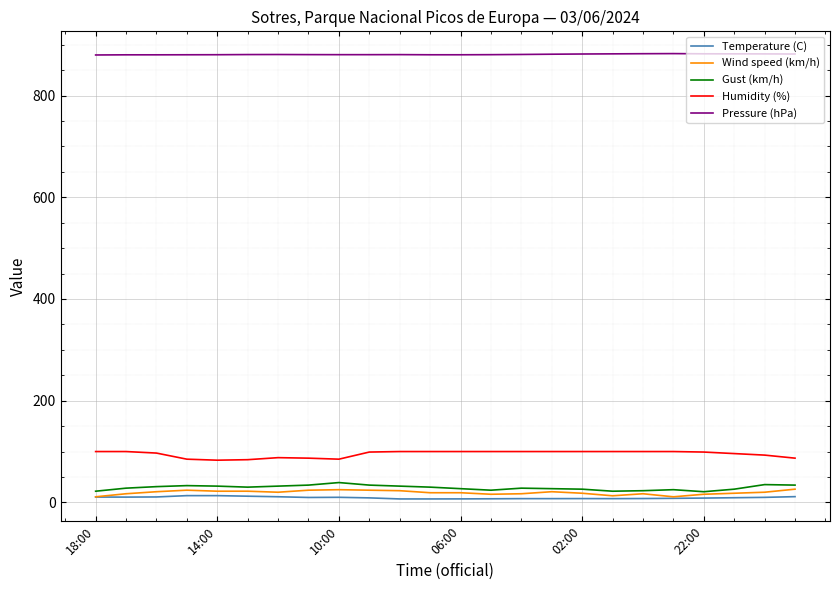

What is the maximum value shown in the chart?

882.6